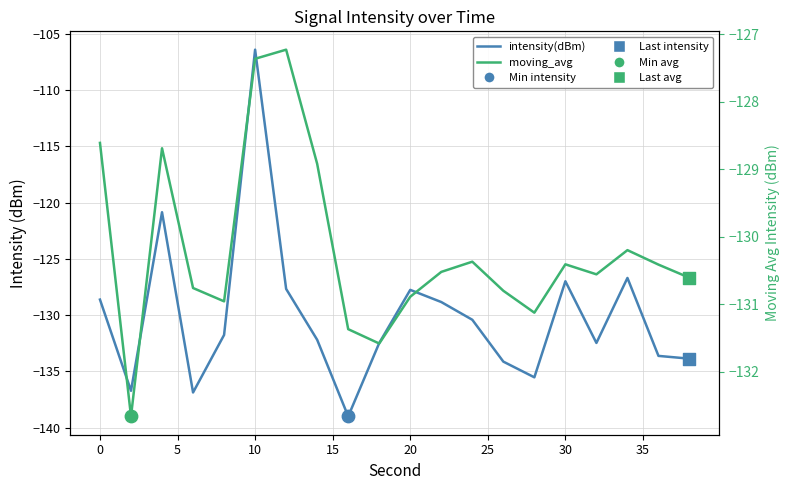

What are all the series names shown in the legend?

intensity(dBm), moving_avg